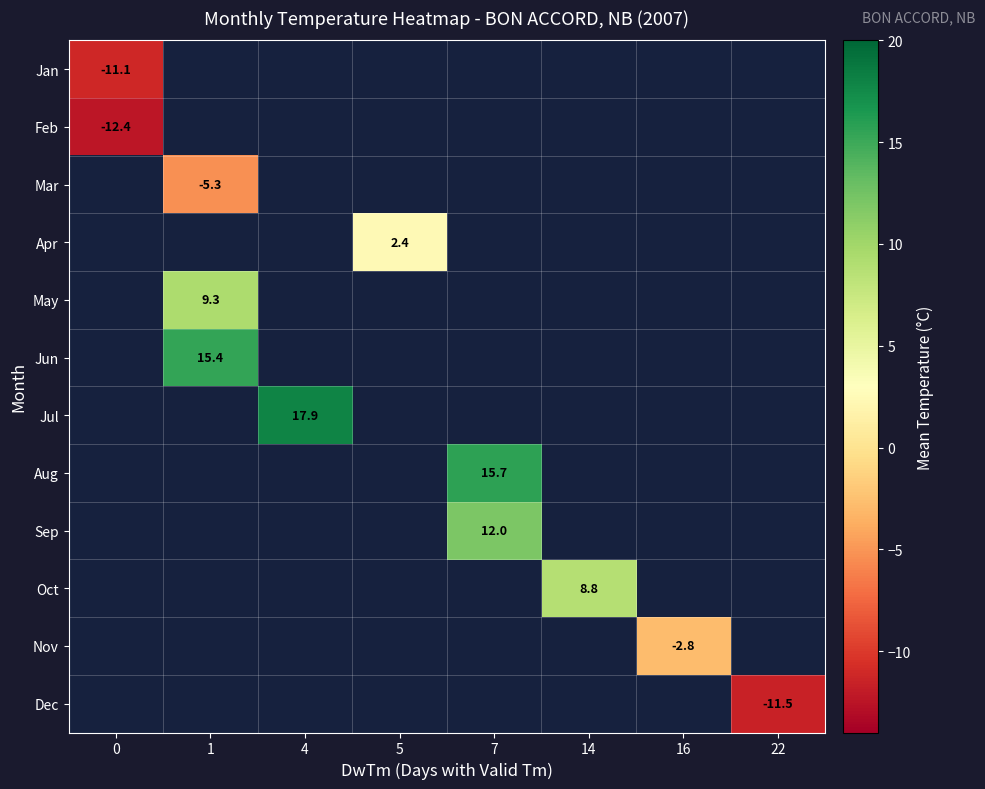

How many distinct data groups are displayed?

12